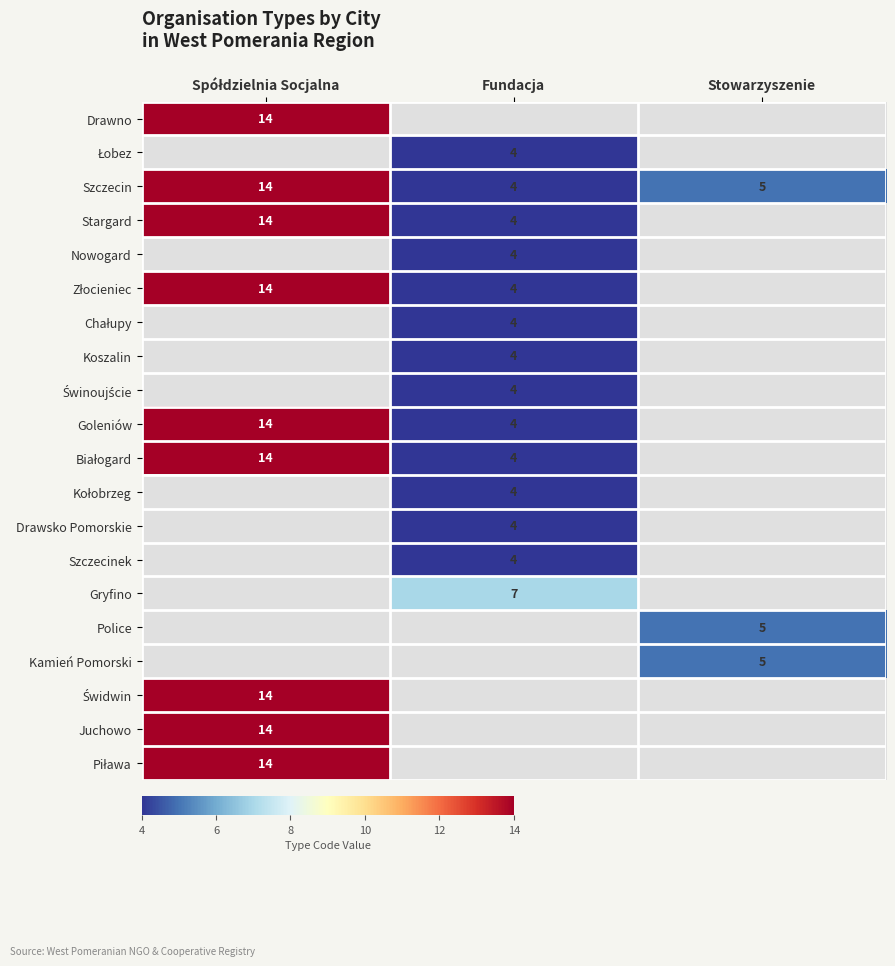

What is the difference between the maximum and minimum values in the Stargard series?

10.0